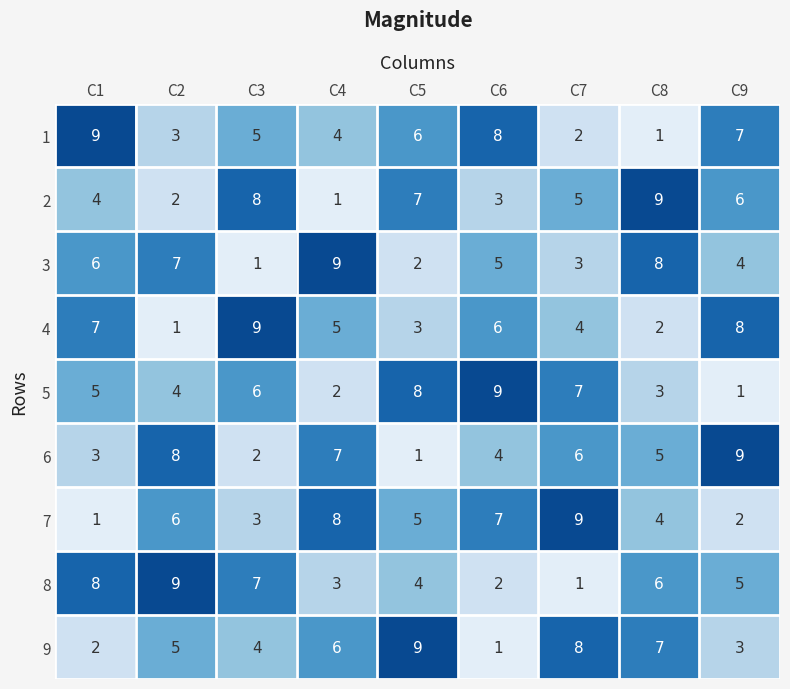

Rank the series at C6 from highest to lowest value.

5, 1, 7, 4, 3, 6, 2, 8, 9